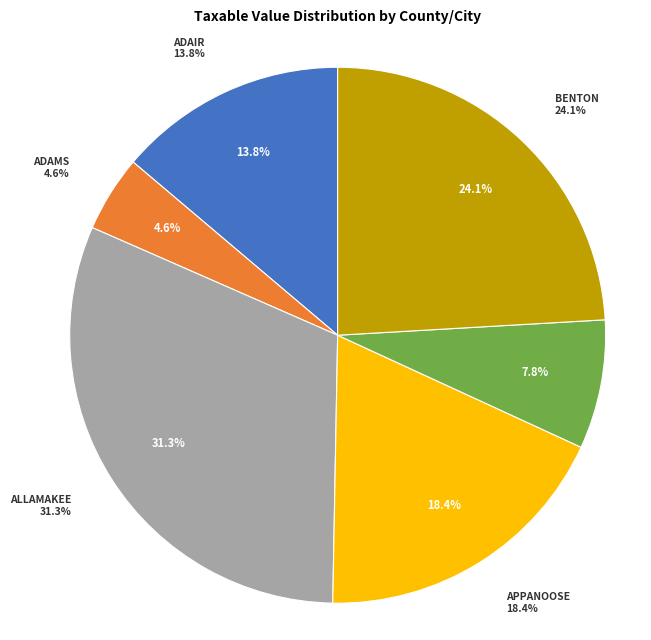

Is there any slice that represents more than half of the pie?

No